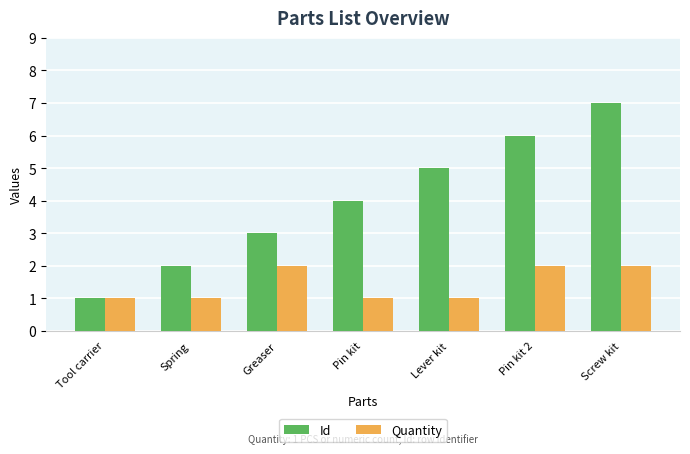

Which series changed the most between Tool carrier and Pin kit 2?

Id